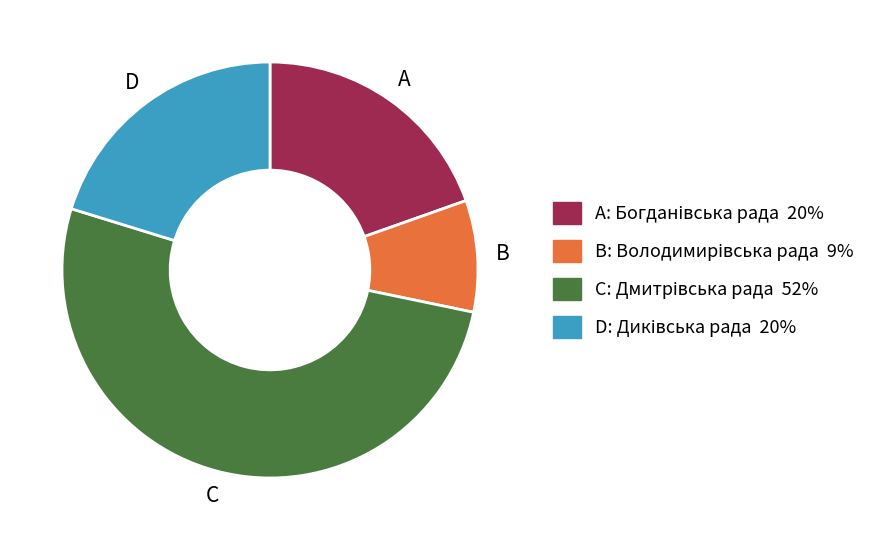

Is there any slice that represents more than half of the pie?

Yes